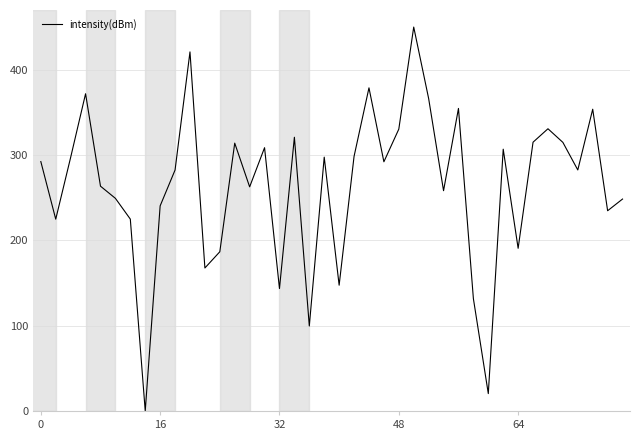

What is the maximum value shown in the chart?

450.0